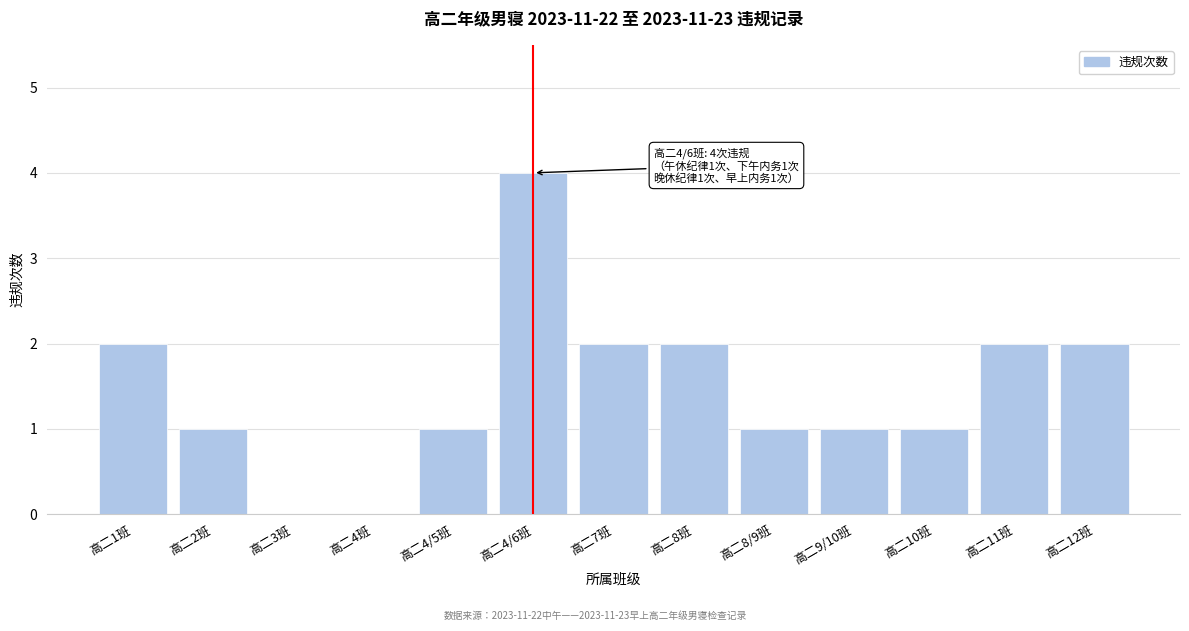

What is the change in value from 高二2班 to 高二12班?

+1